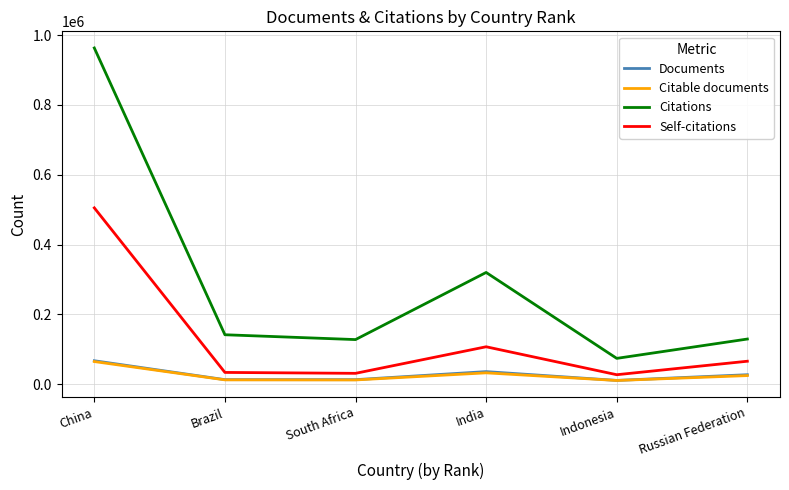

At how many categories does at least one series exceed 193684?

2